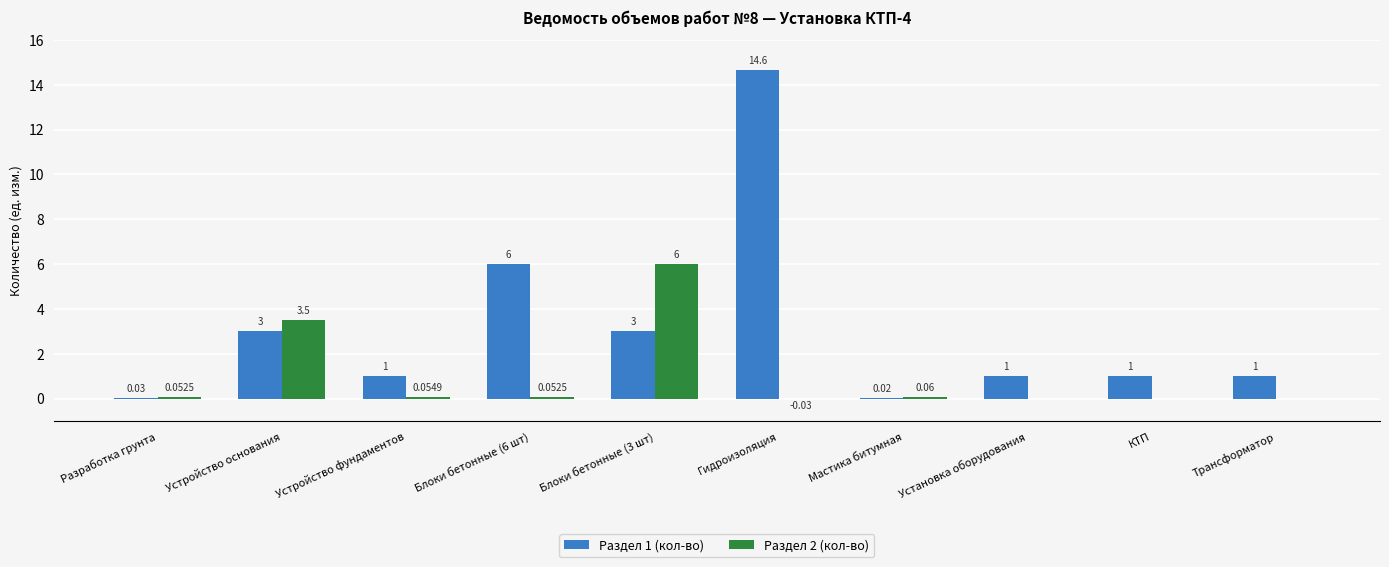

Where does the Раздел 1 (кол-во) series first go above 1?

Устройство основания